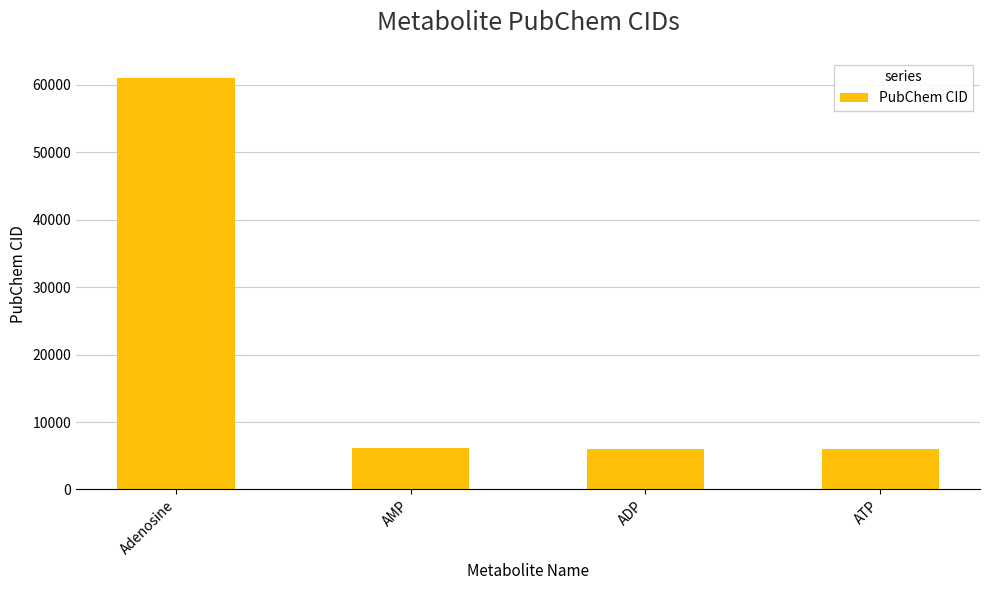

What is the average value?

19756